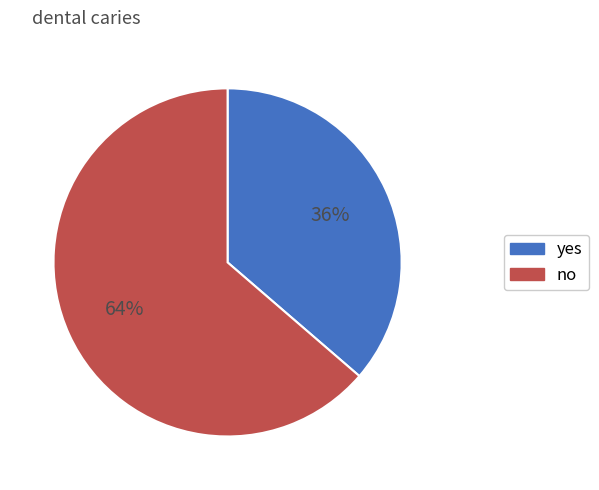

How many segments does this pie chart have?

2